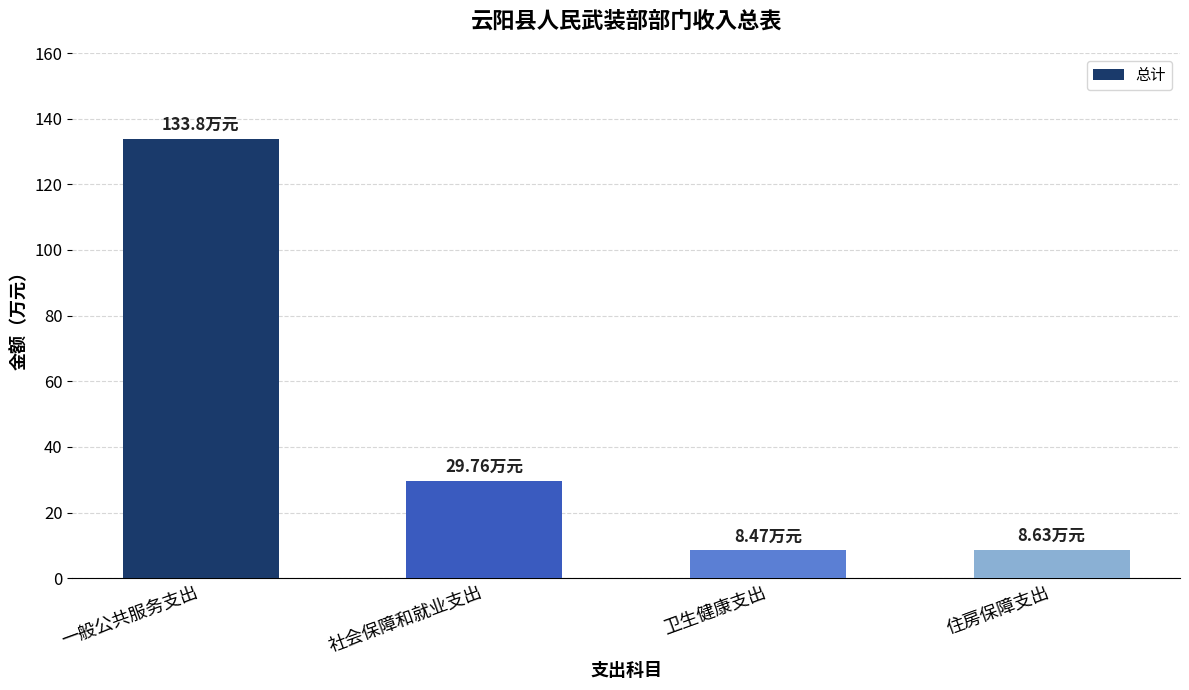

Are the bars grouped side by side (vs. stacked)?

No